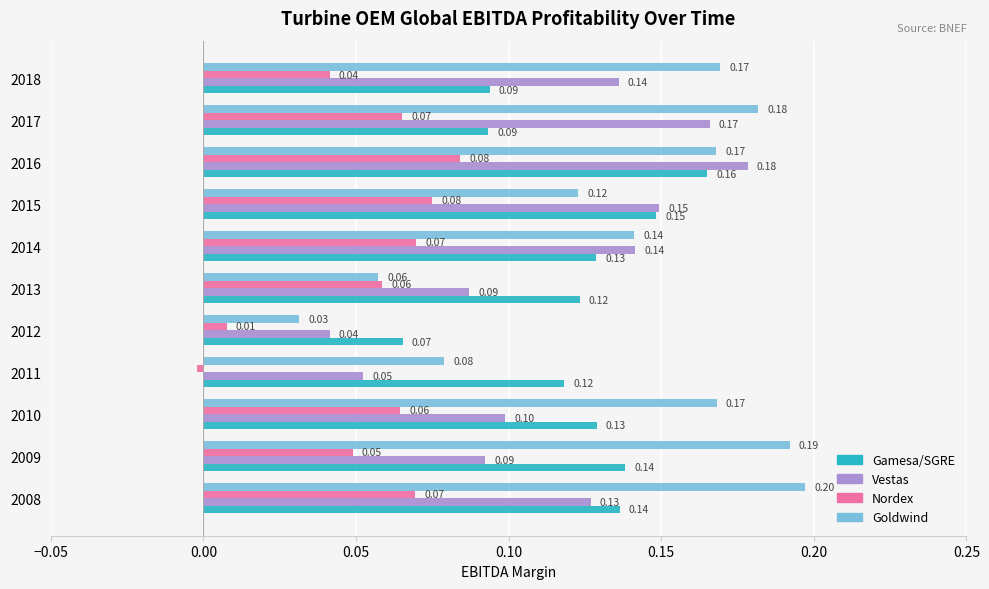

Which series has the largest total across all categories?

Goldwind